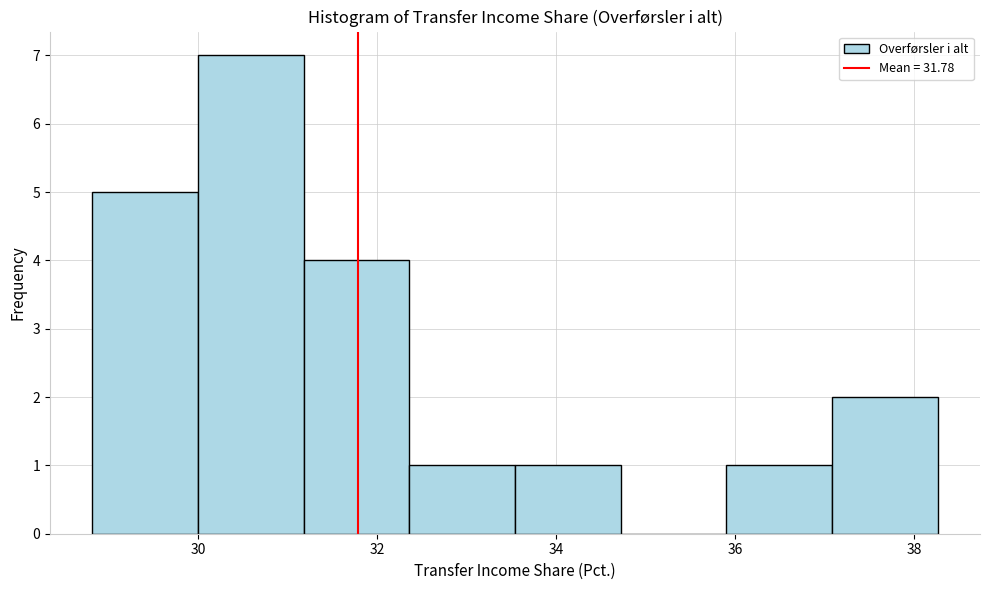

Reading left to right, list every bar in this chart as the range it spans on the x-axis followed by its height. Neither the bar edges nor the heights are printed on the chart, so give them approximately, as read against the axes.

28.8 to 30.0: 5
30.0 to 31.2: 7
31.2 to 32.4: 4
32.4 to 33.6: 1
33.6 to 34.8: 1
34.8 to 36.0: 0
36.0 to 37.0: 1
37.0 to 38.2: 2